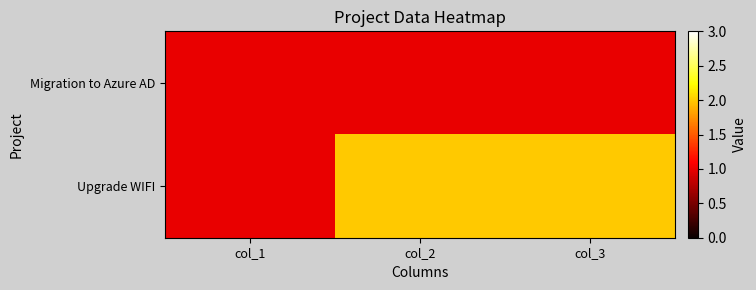

Reading right to left, list all the values displayed in this chart.

Migration to Azure AD: col_3=1	col_2=1	col_1=1
Upgrade WIFI: col_3=2	col_2=2	col_1=1